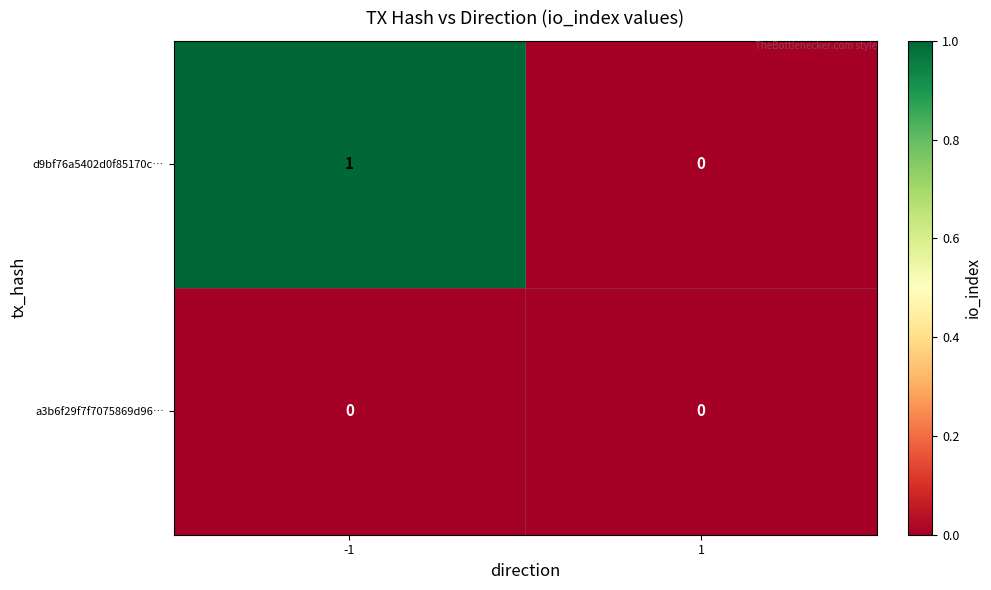

At which category is the sum across all series the highest?

-1